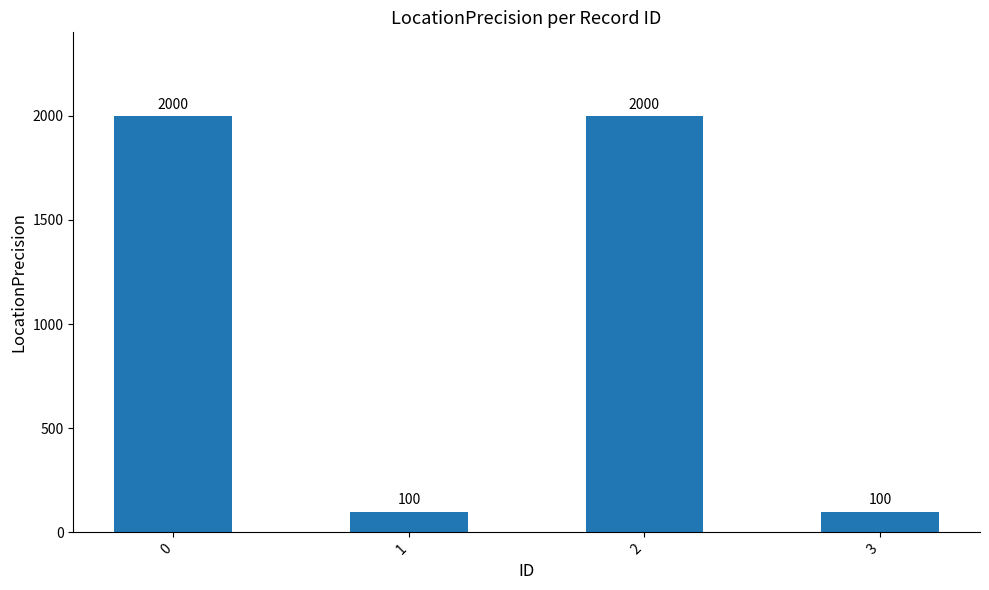

What is the average value?

1050